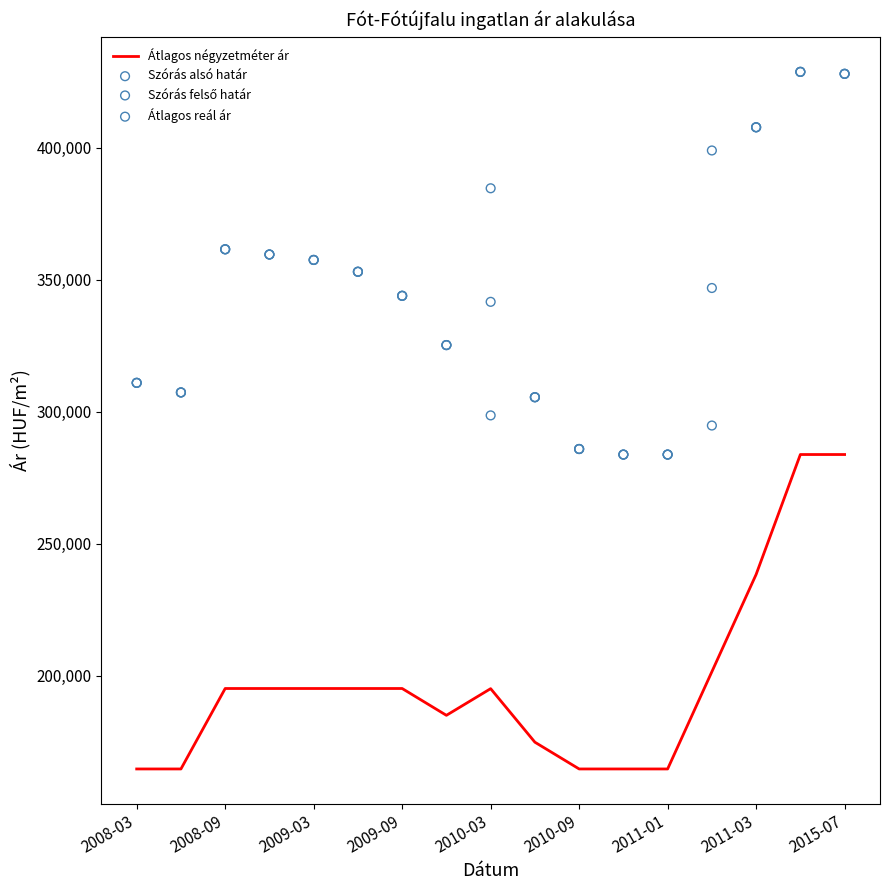

Which series contains the highest Y value?

Szórás alsó határ